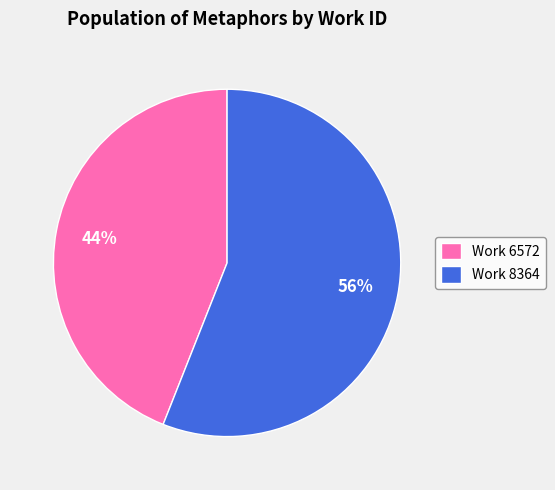

Does any single category account for the majority?

Yes